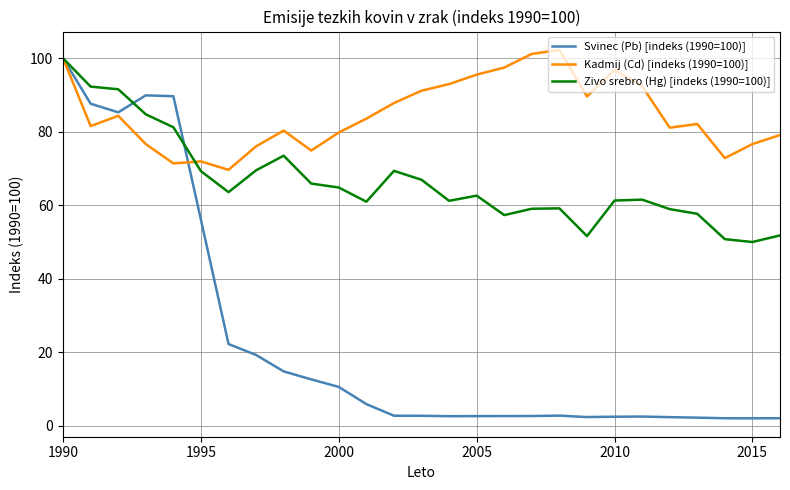

List the series in order of their overall mean, highest first.

Kadmij (Cd) [indeks (1990=100)], Zivo srebro (Hg) [indeks (1990=100)], Svinec (Pb) [indeks (1990=100)]